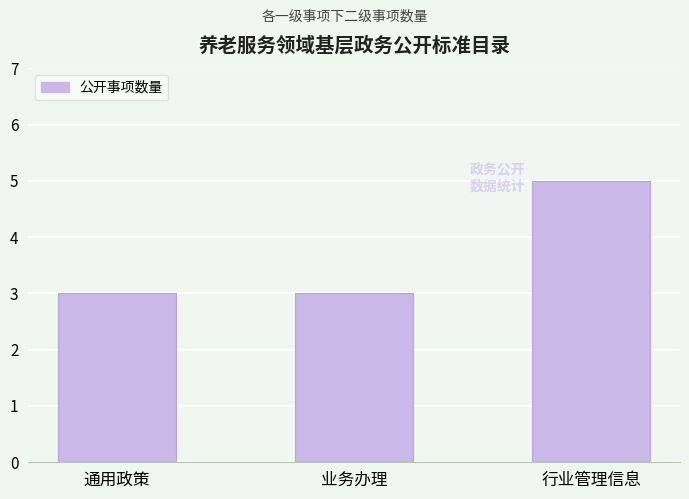

Reading left to right, extract all data points from this chart.

通用政策=3	业务办理=3	行业管理信息=5